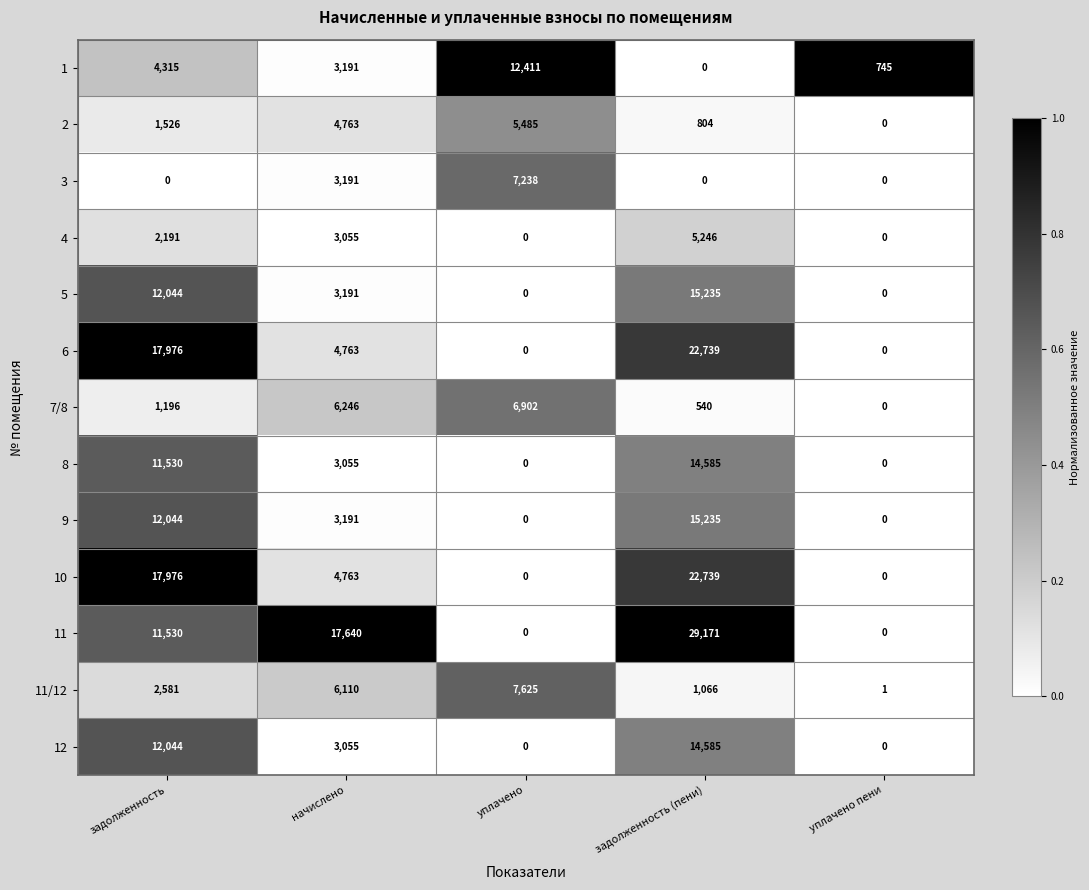

What is the difference between the maximum and minimum values in the 12 series?

14585